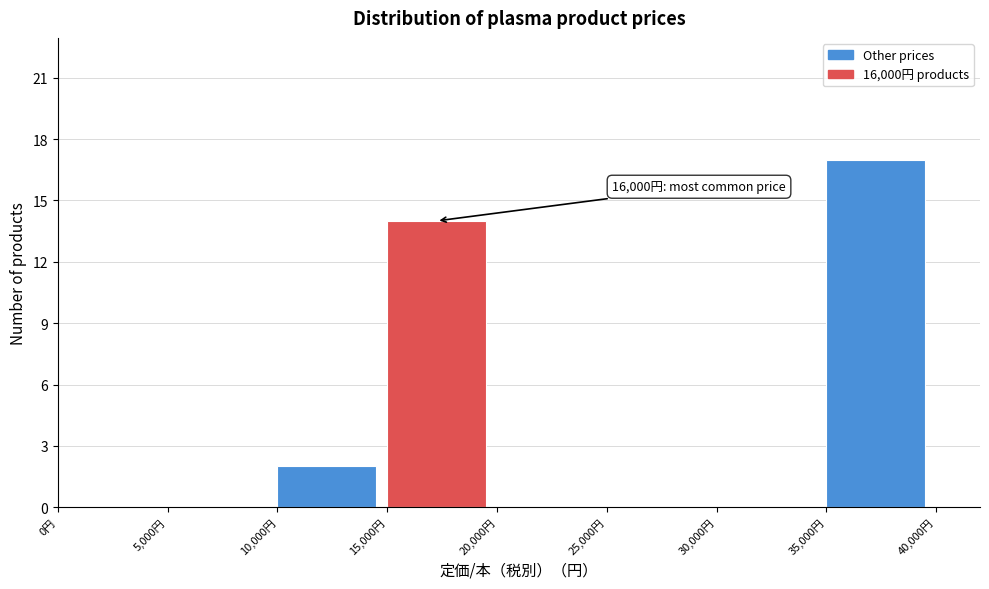

Which range on the x-axis has the tallest bar?

35000 to 40000